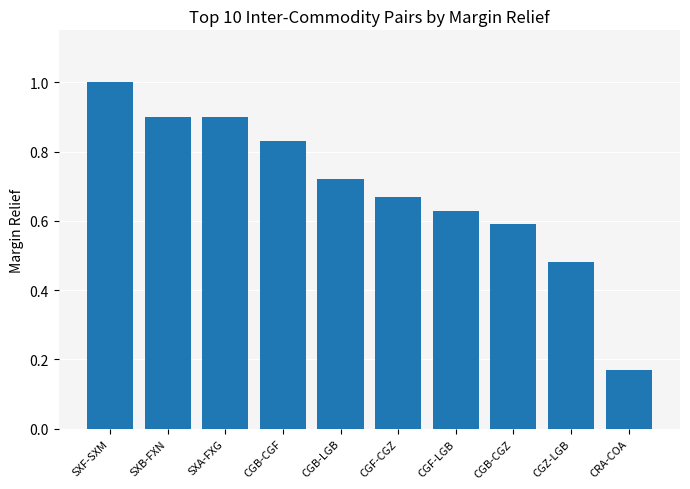

Where is the data nearest to the value 0?

CRA-COA